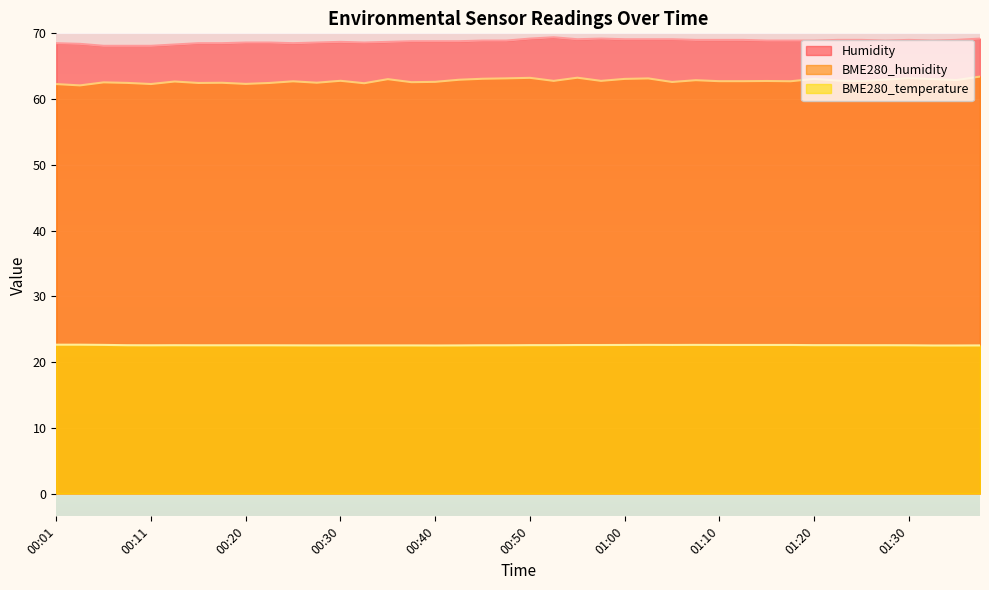

At which label is BME280_humidity closest to 62?

00:03